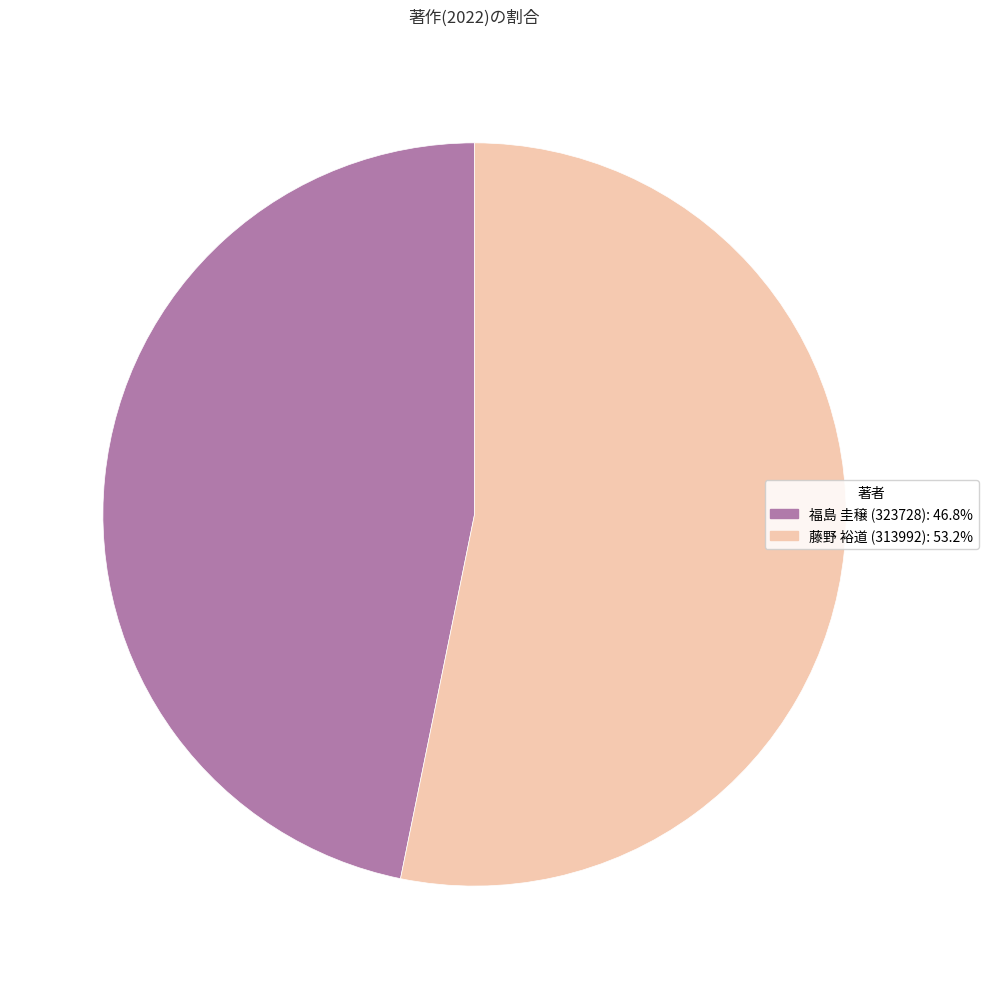

Which category accounts for the majority?

藤野 裕道 (313992)